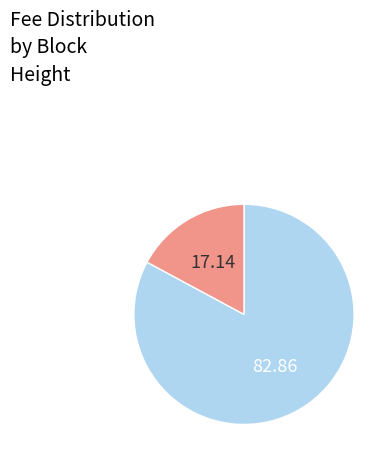

Is there a majority slice in this chart?

Yes